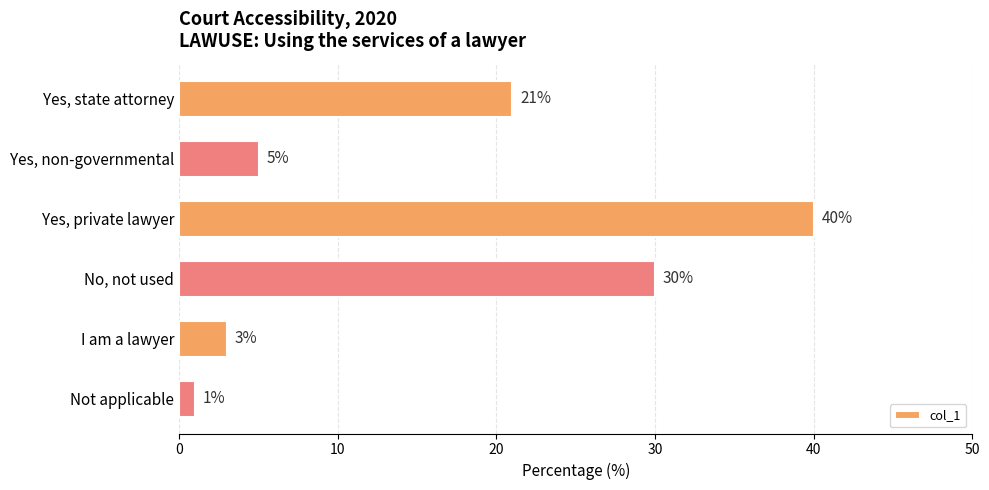

List the labels in order of value, largest first.

Yes, private lawyer, No, not used, Yes, state attorney, Yes, non-governmental, I am a lawyer, Not applicable